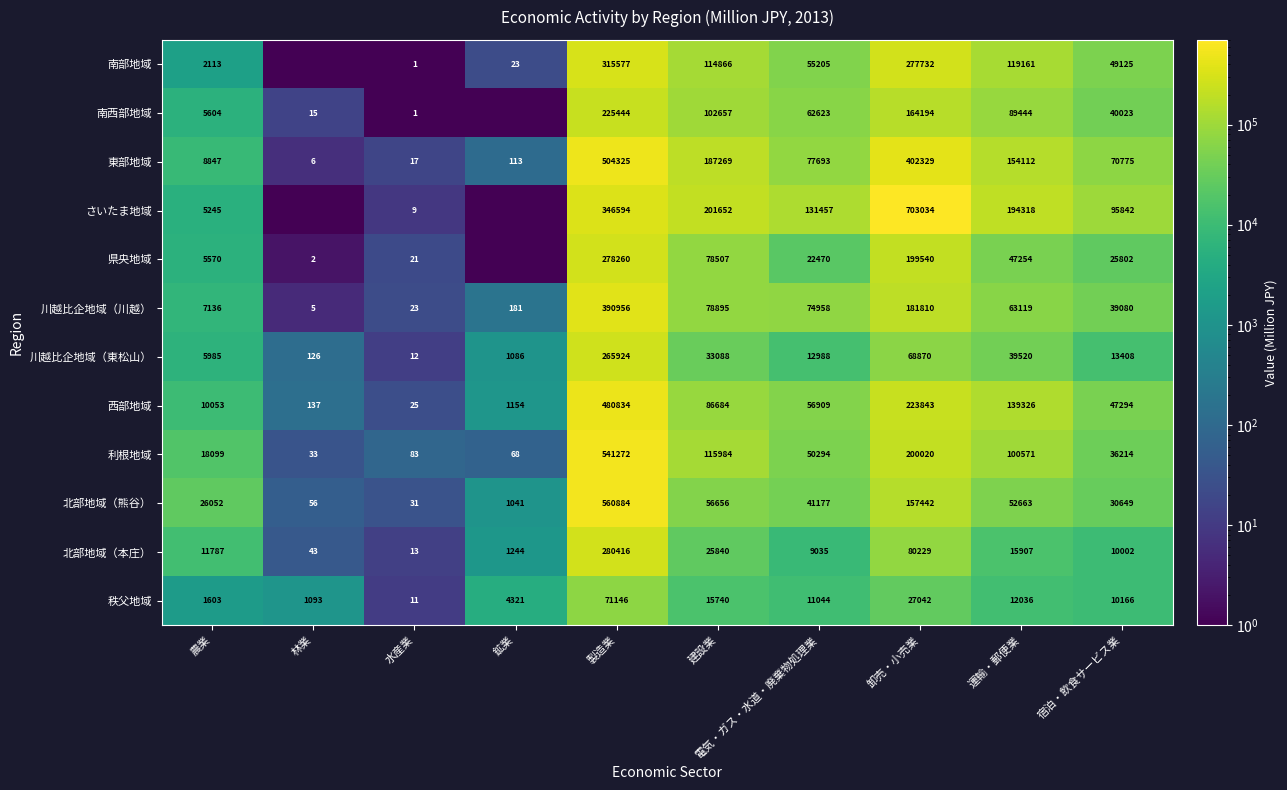

Which category has the lowest value in the 東部地域 series?

林業